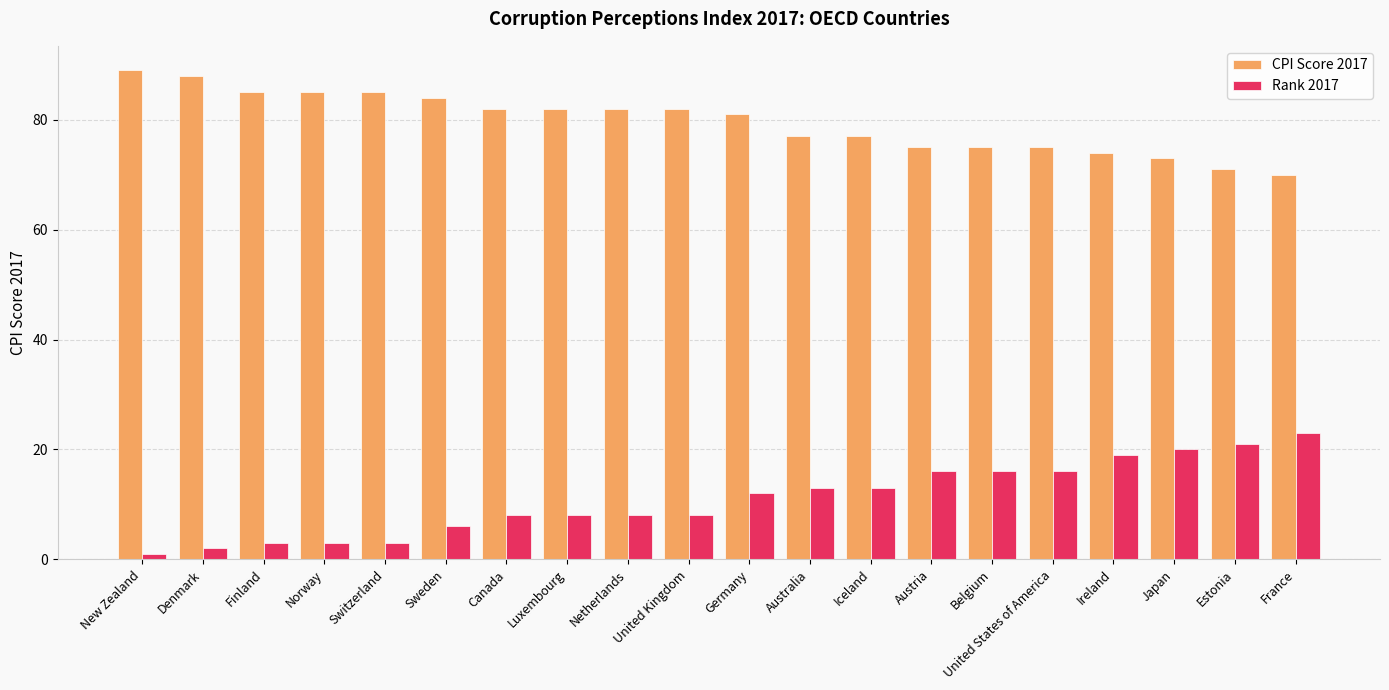

What is the label of the 12th bar from the left?

Australia